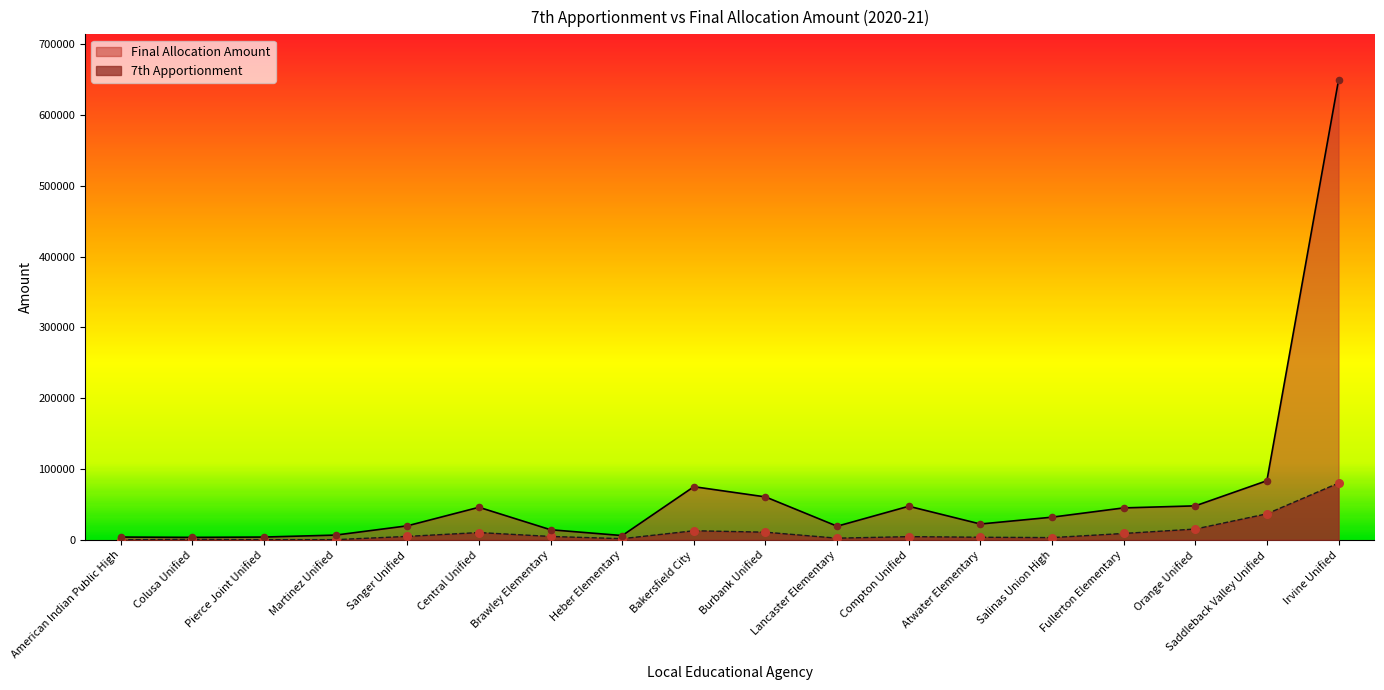

Which series has the largest total across all categories?

Final Allocation Amount